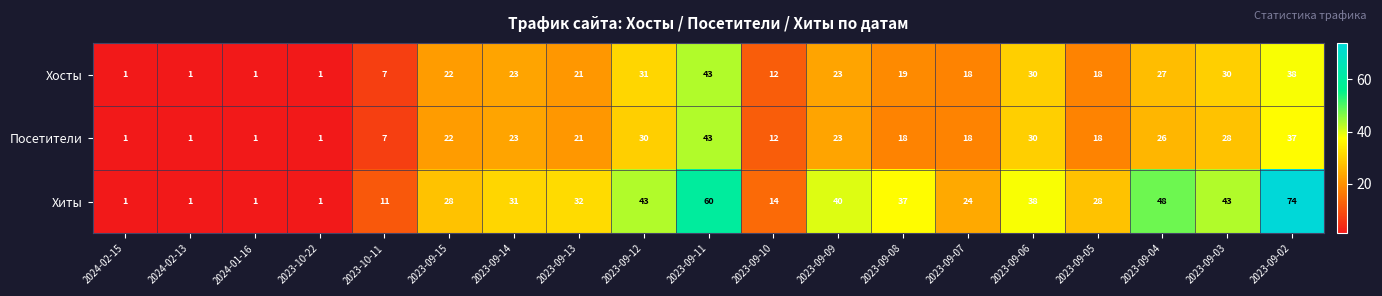

Which series has the largest total across all categories?

Хиты